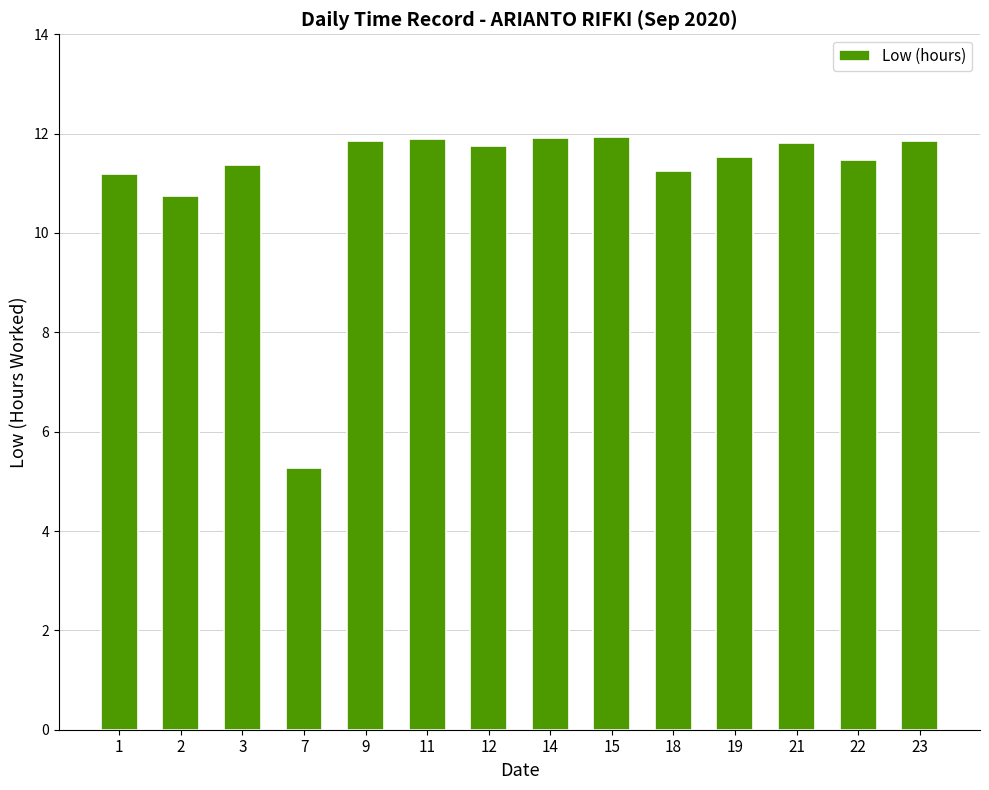

At which category does the chart reach its minimum across all series?

7